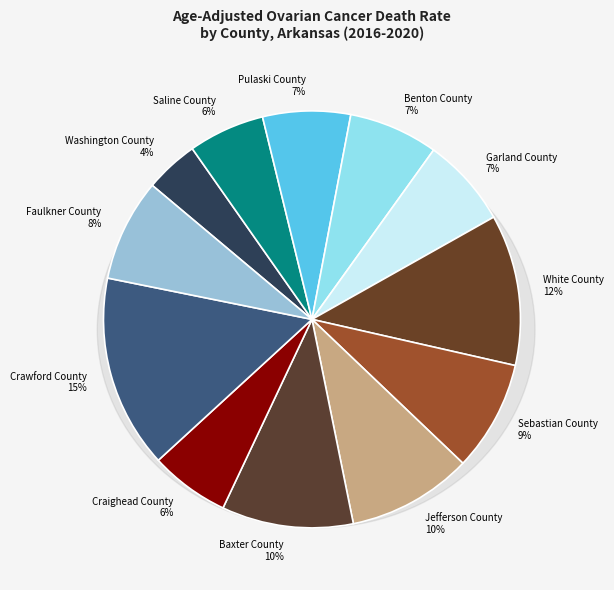

Which slice is the smallest?

Washington County